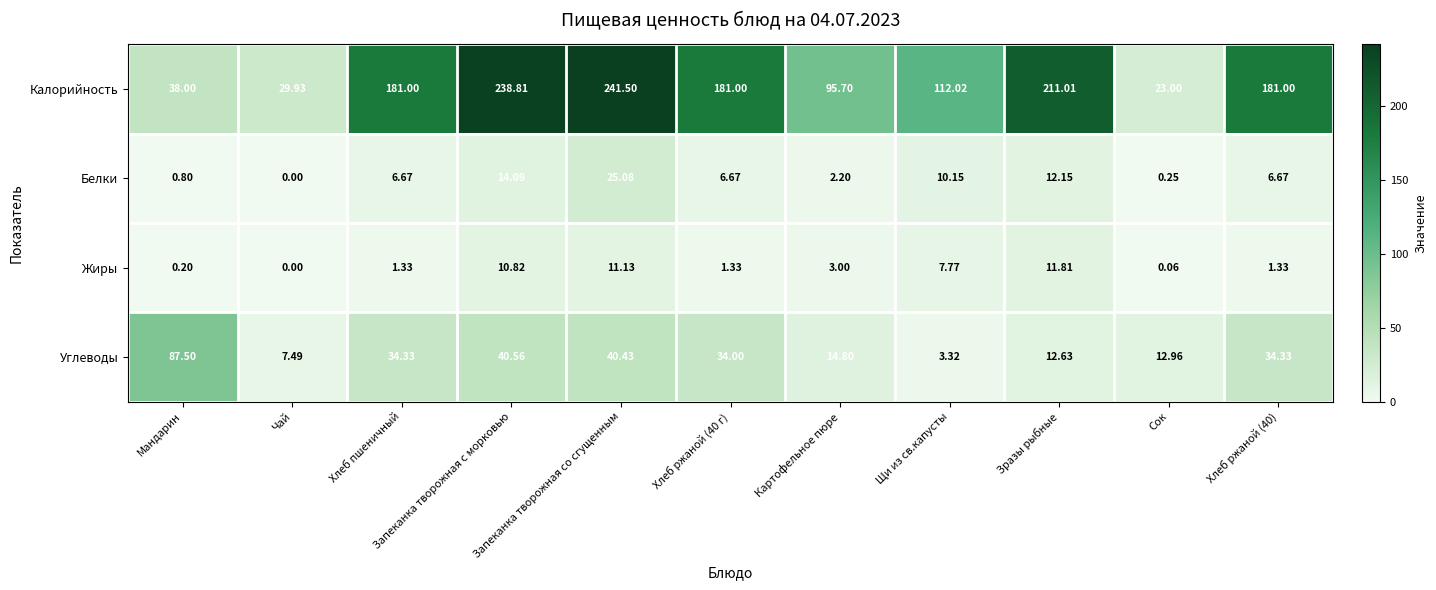

Rank the series at Хлеб ржаной (40) from highest to lowest value.

Калорийность, Углеводы, Белки, Жиры